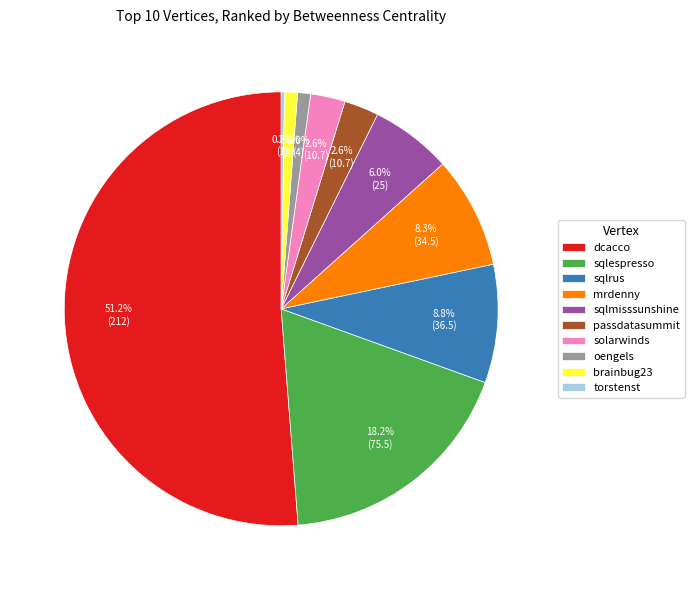

Is the sum of passdatasummit and brainbug23 greater than half?

No